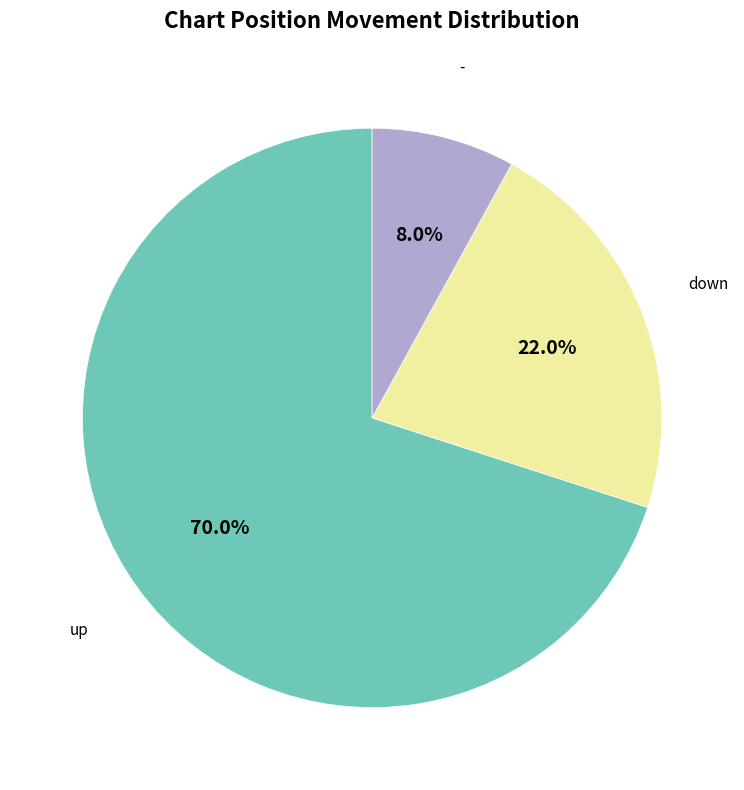

Is there any slice that represents more than half of the pie?

Yes